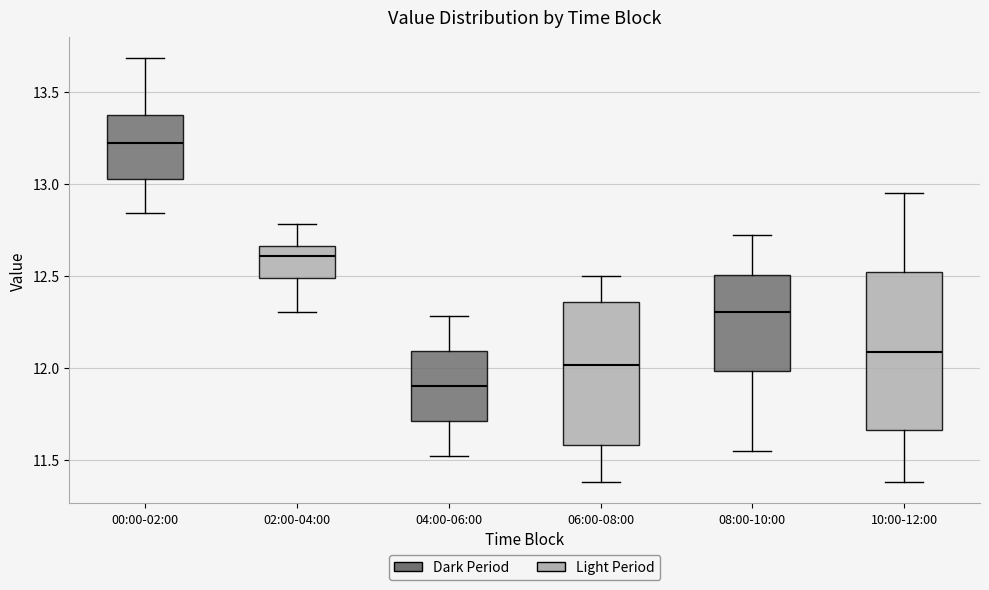

Reading left to right, transcribe this box plot: for each box, give where its median line is, the range the box spans, and where its two whiskers end, as read against the y-axis. The values are not printed on the chart, so give them approximately, as read against the axis.

00:00-02:00: median 13.20, box 13.05 to 13.35, whiskers 12.85 to 13.70
02:00-04:00: median 12.60, box 12.50 to 12.65, whiskers 12.30 to 12.80
04:00-06:00: median 11.90, box 11.70 to 12.10, whiskers 11.50 to 12.30
06:00-08:00: median 12.00, box 11.60 to 12.35, whiskers 11.40 to 12.50
08:00-10:00: median 12.30, box 12.00 to 12.50, whiskers 11.55 to 12.70
10:00-12:00: median 12.10, box 11.65 to 12.50, whiskers 11.40 to 12.95